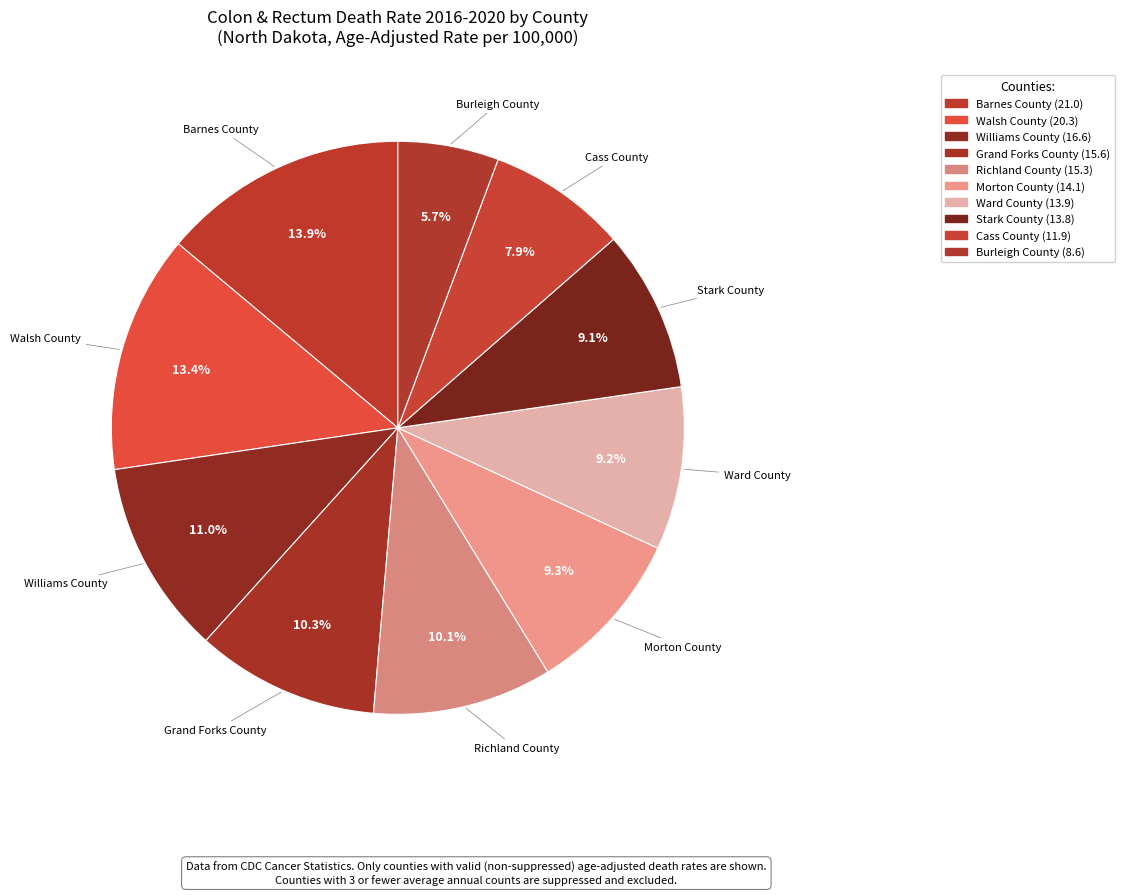

How many slices are in this pie chart?

10